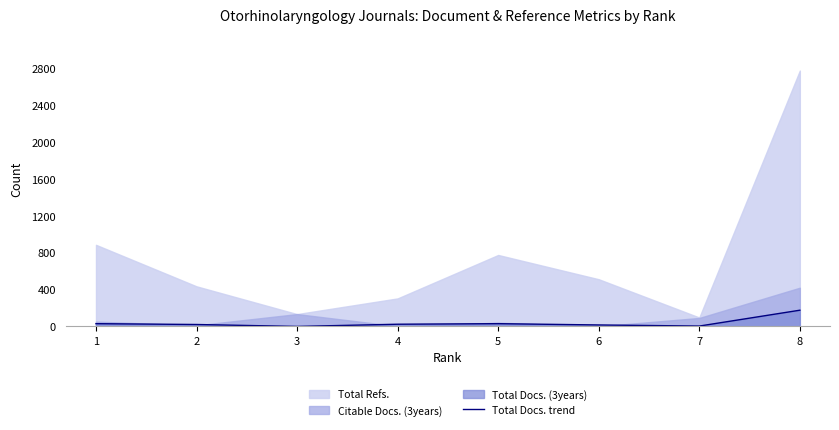

How many points are higher than both their immediate neighbors (excluding endpoints)?

1